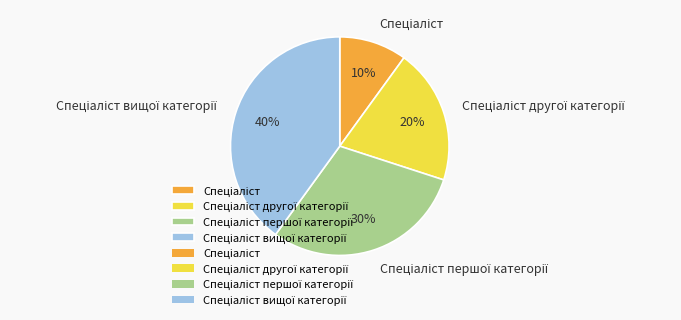

Is there a majority slice in this chart?

No